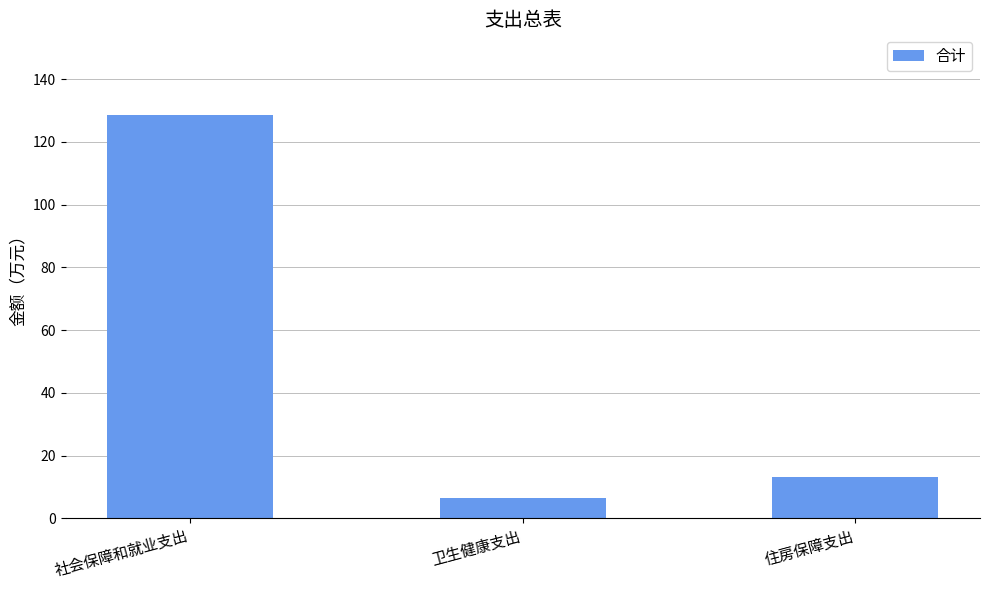

Rank the categories by value from lowest to highest.

卫生健康支出, 住房保障支出, 社会保障和就业支出